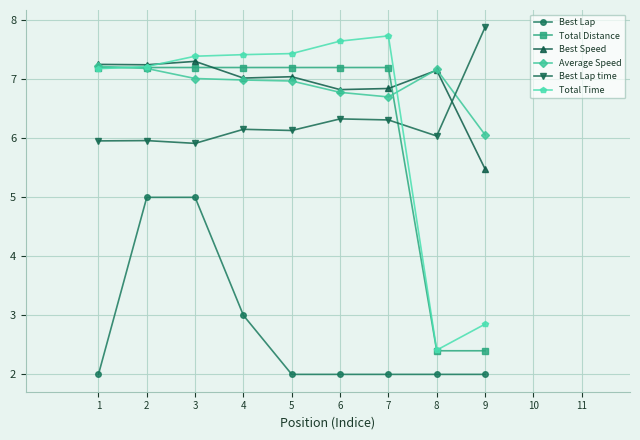

At how many categories does at least one series exceed 6?

9